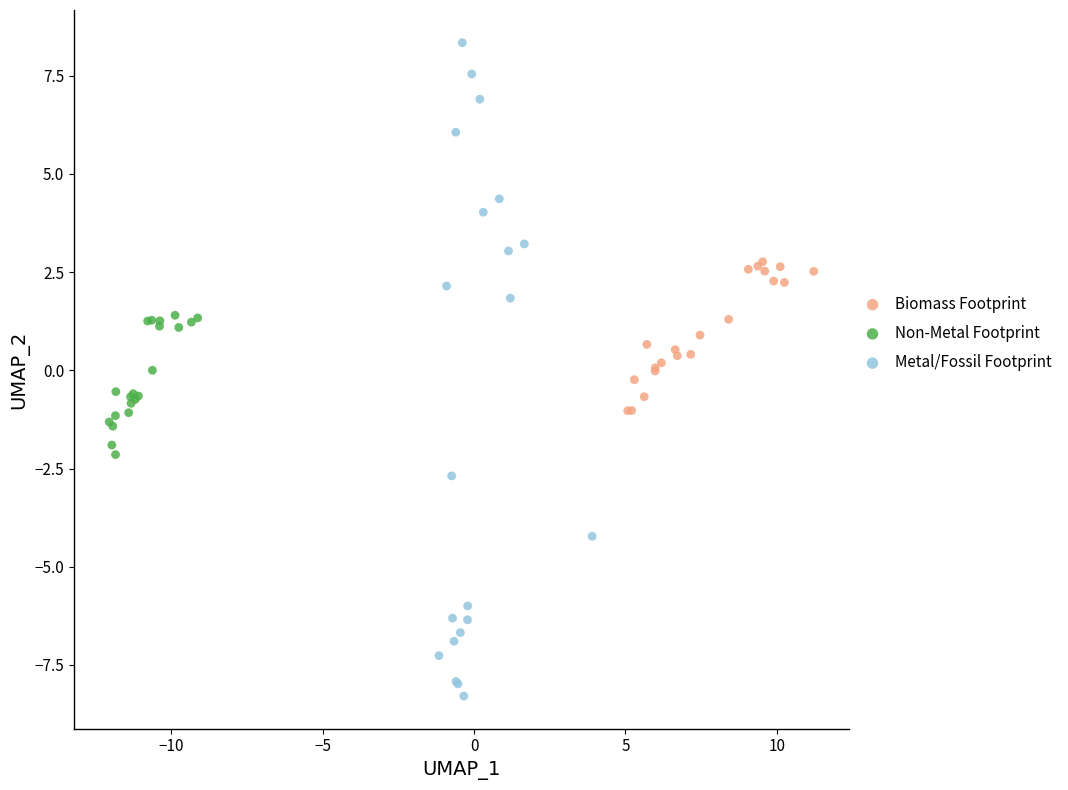

Which series contains the highest Y value?

Metal/Fossil Footprint